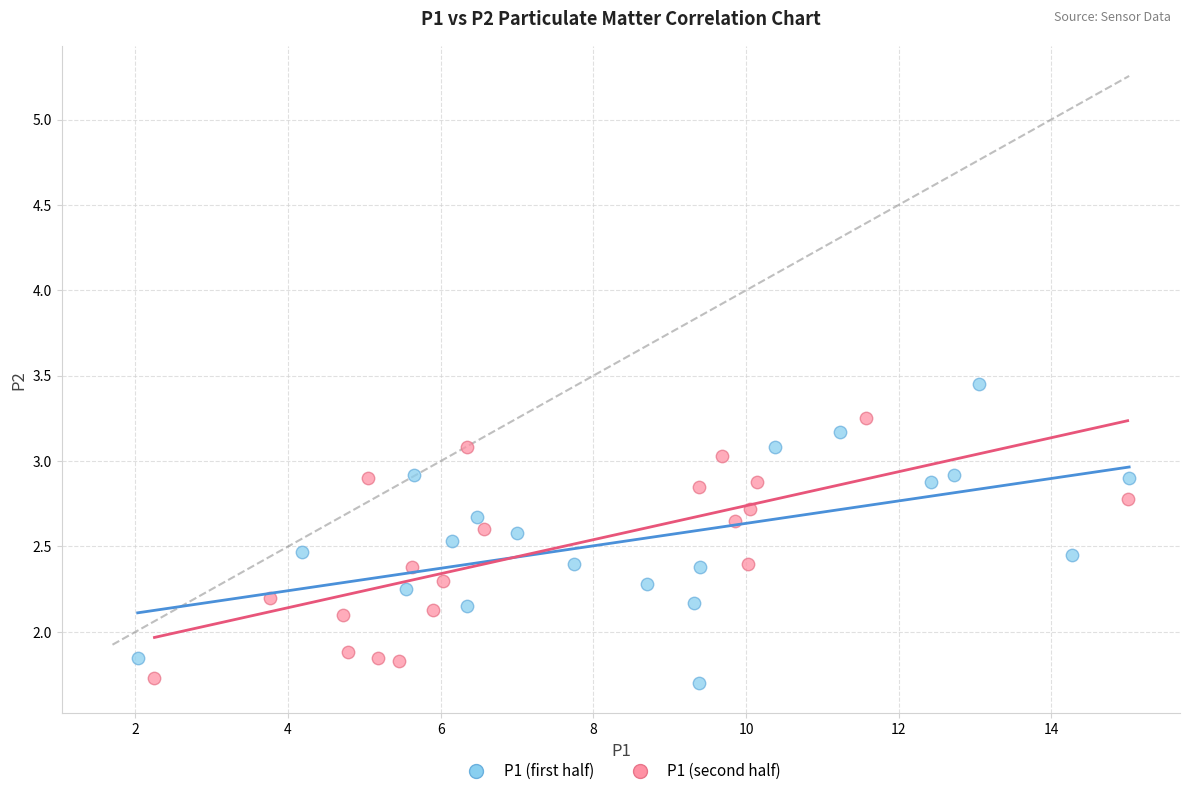

Which series reaches the maximum Y coordinate?

P1 (first half)